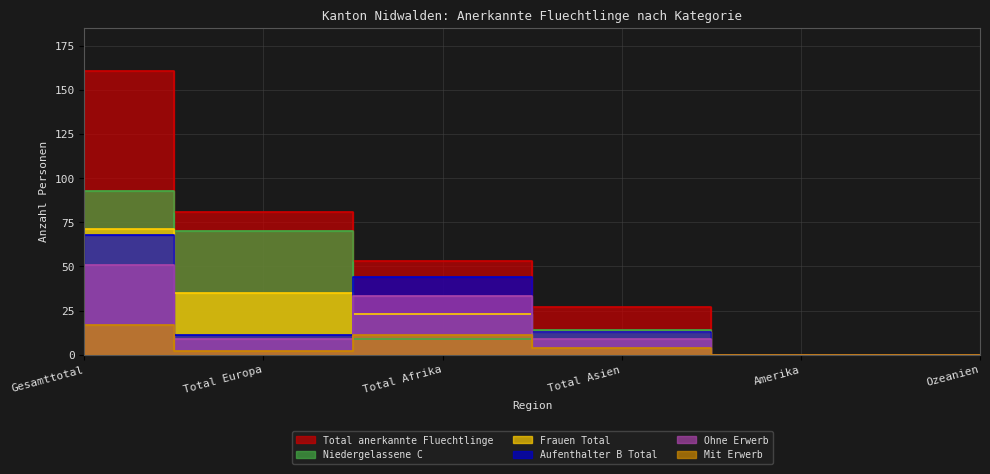

Is the value of Total anerkannte Fluechtlinge at Gesamttotal greater than the value of Ohne Erwerb at Total Asien?

Yes